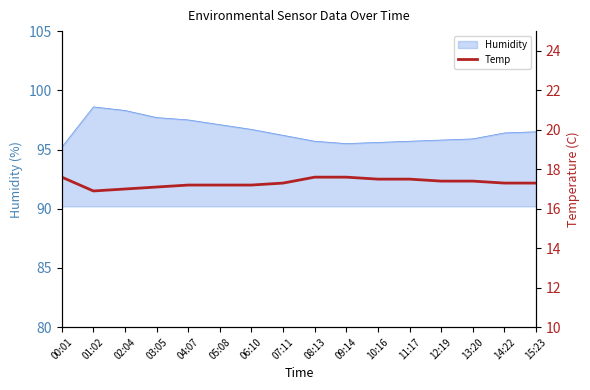

The value of Humidity at 08:13 is 95.7. True or false?

True